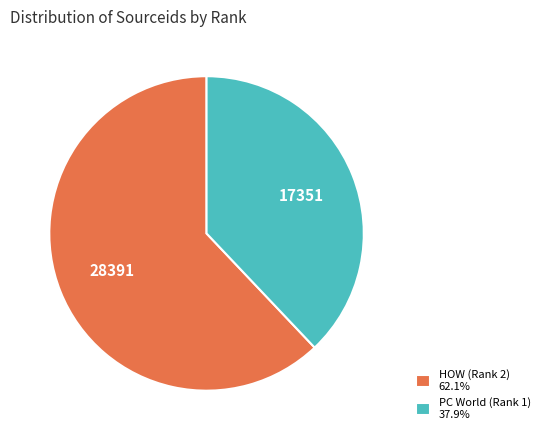

What is the smallest slice in the pie chart?

PC World (Rank 1)